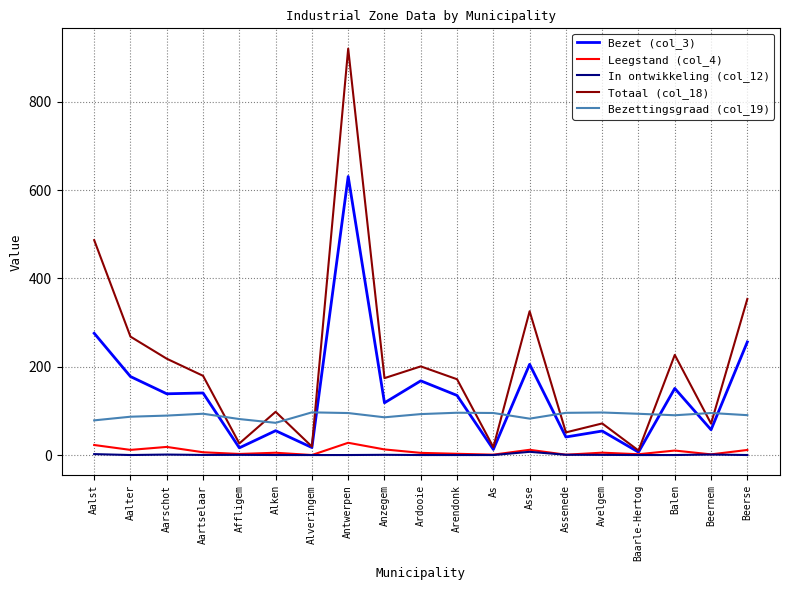

How many lines are shown in the chart?

5